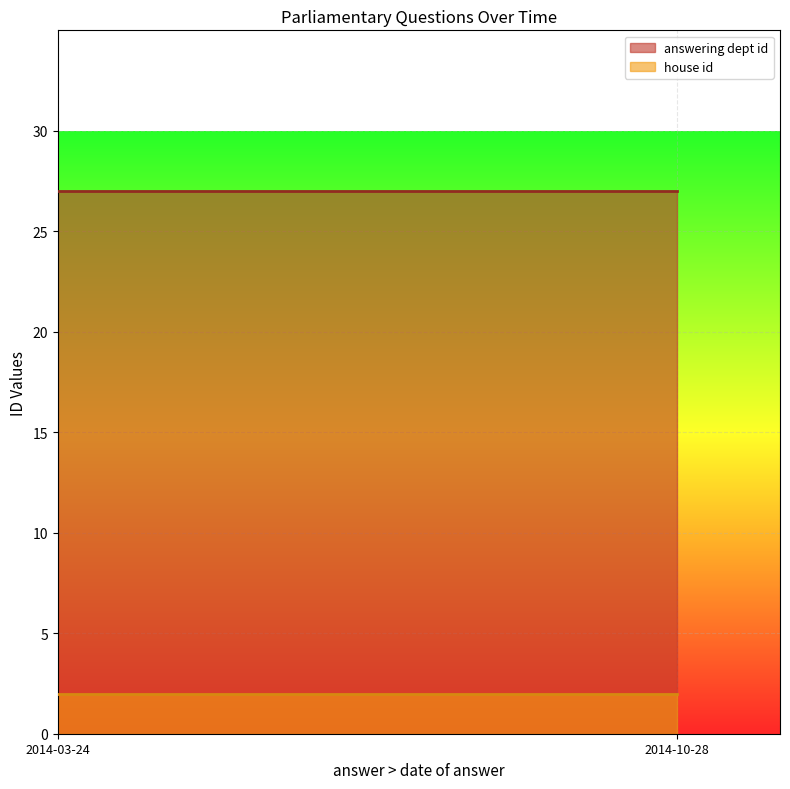

At which label does house id reach its peak?

2014-03-24